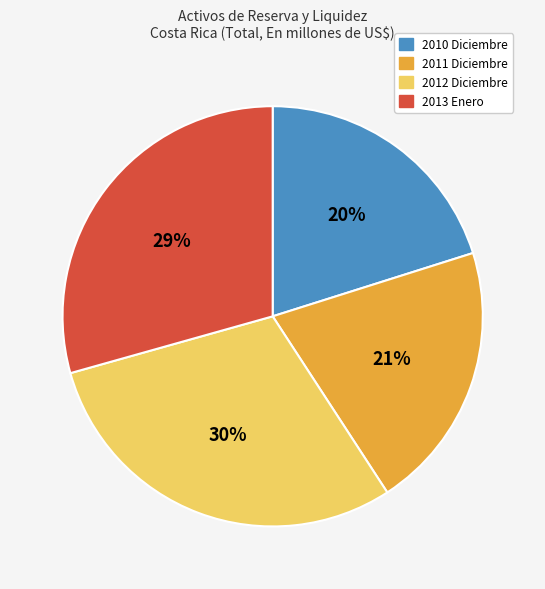

To the nearest percent, what is the difference between the largest and smallest slice percentages?

10%